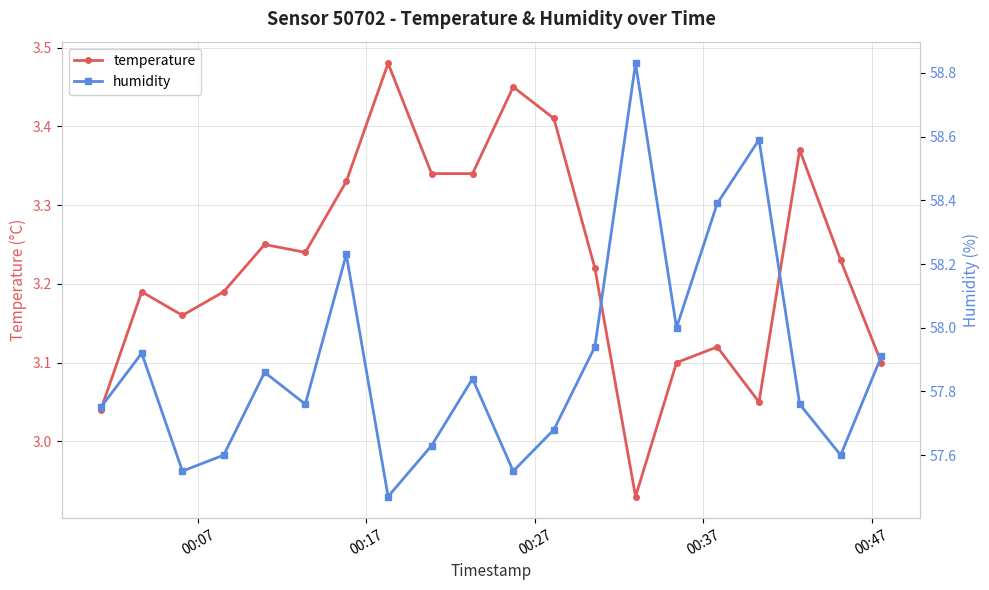

What are all the series names shown in the legend?

temperature, humidity